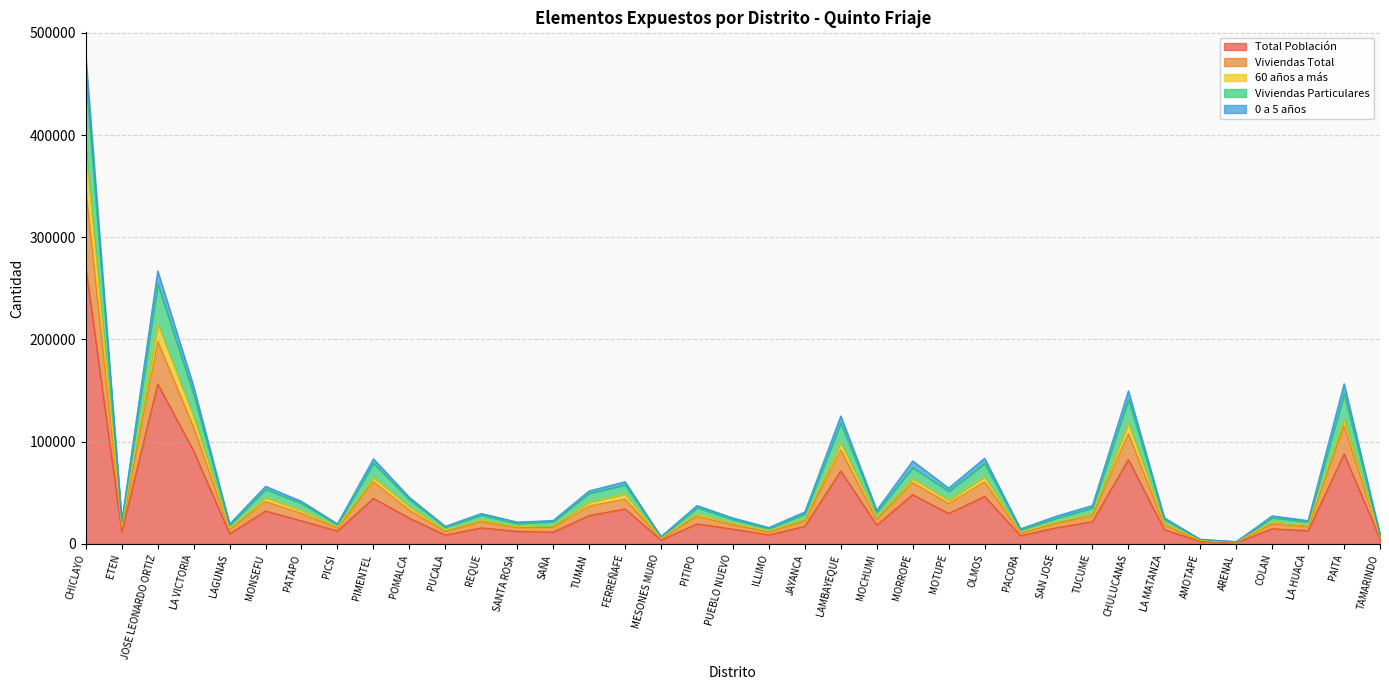

What is the highest value of the Total Población series?

270496